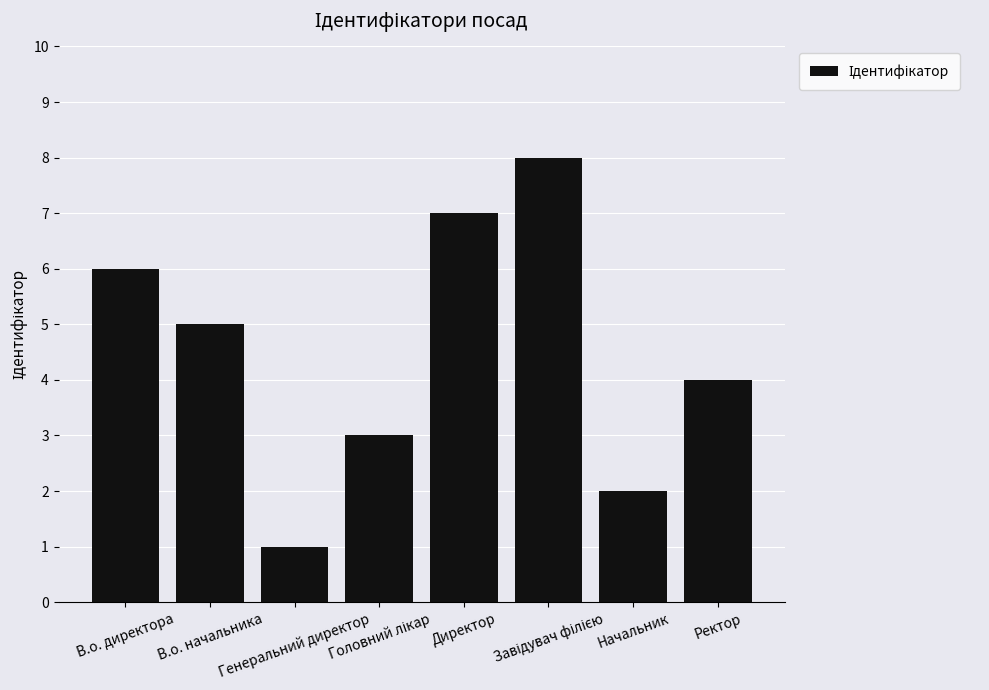

What is the maximum value shown in the chart?

8